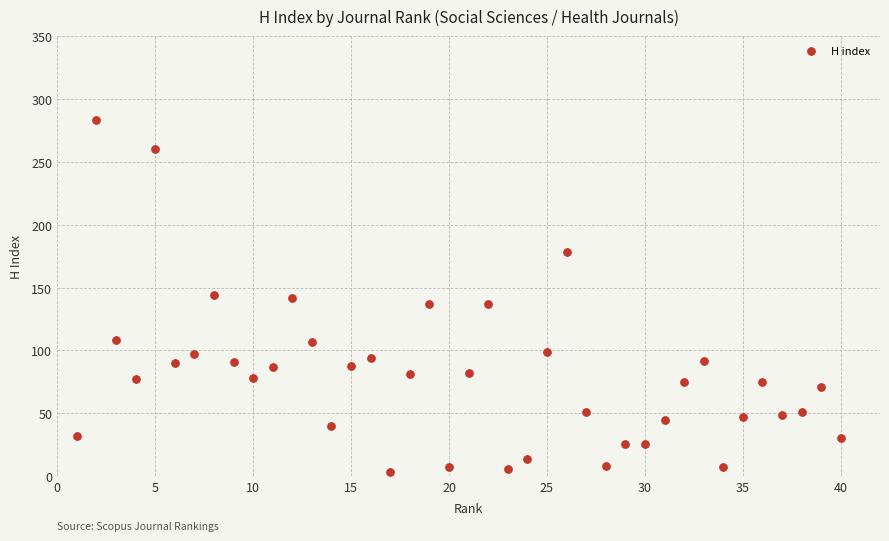

What is the range of X values (max minus min)?

39